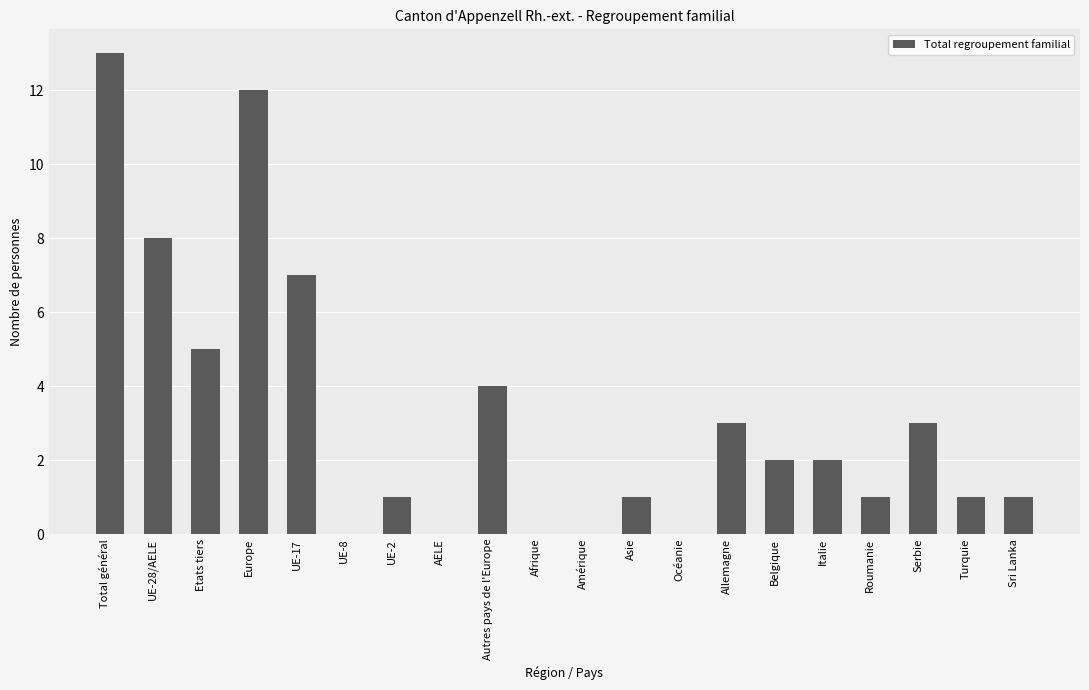

Which label corresponds to the largest value in the chart?

Total général